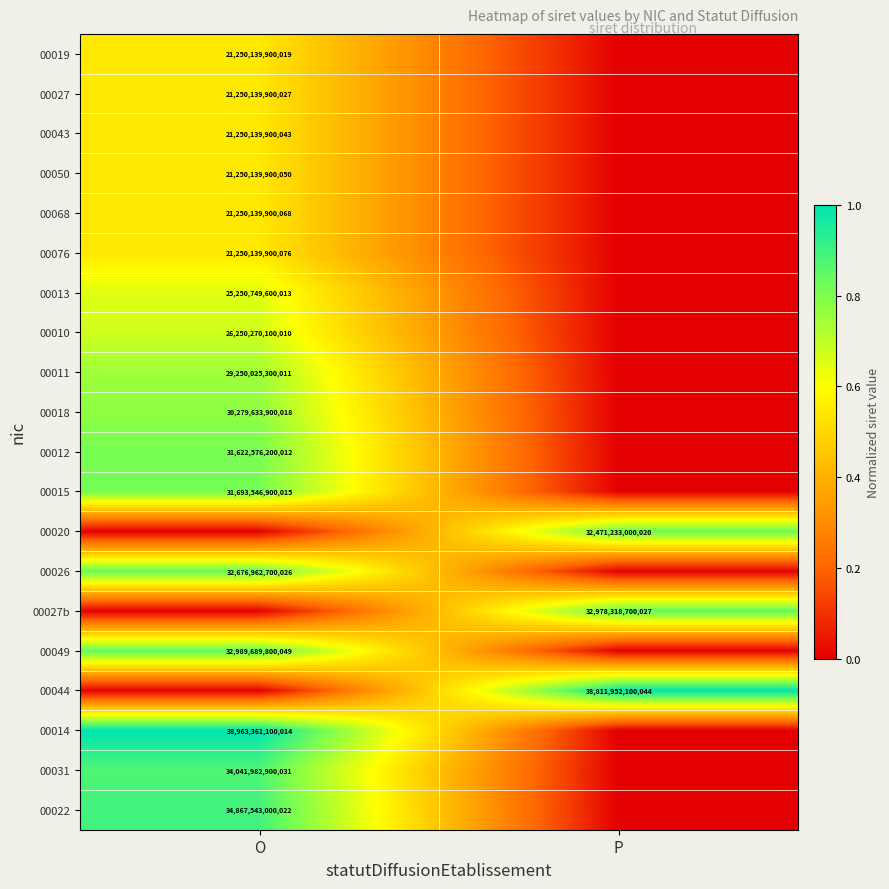

Which has a higher value, O or P?

O